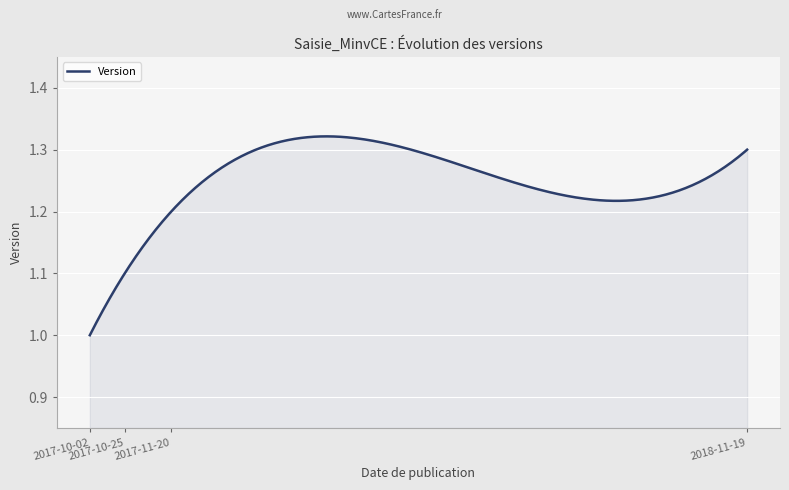

What is the difference between the maximum and minimum values?

0.3